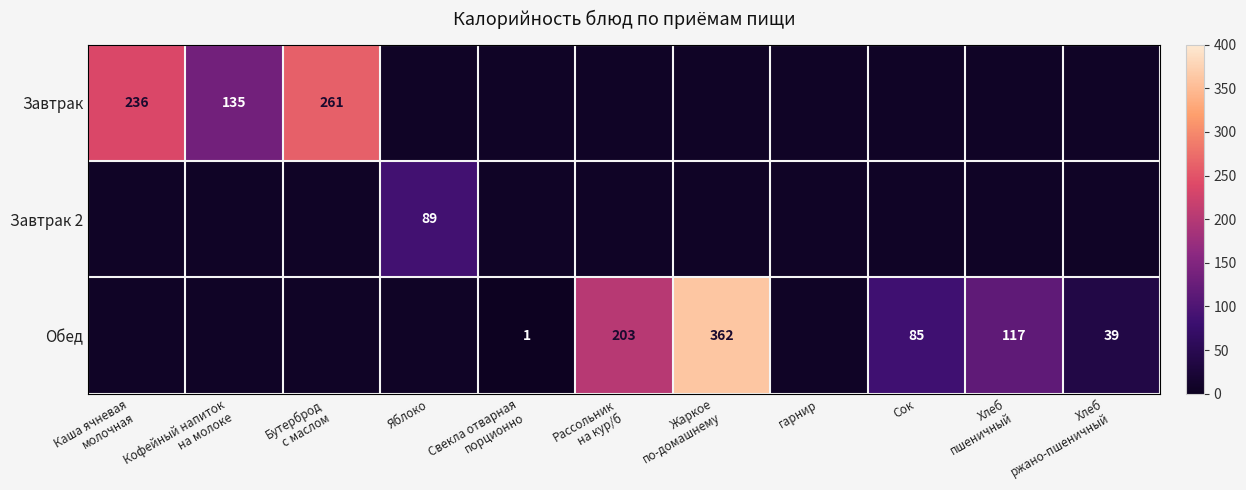

At which label is Завтрак closest to 198?

Каша ячневая молочная